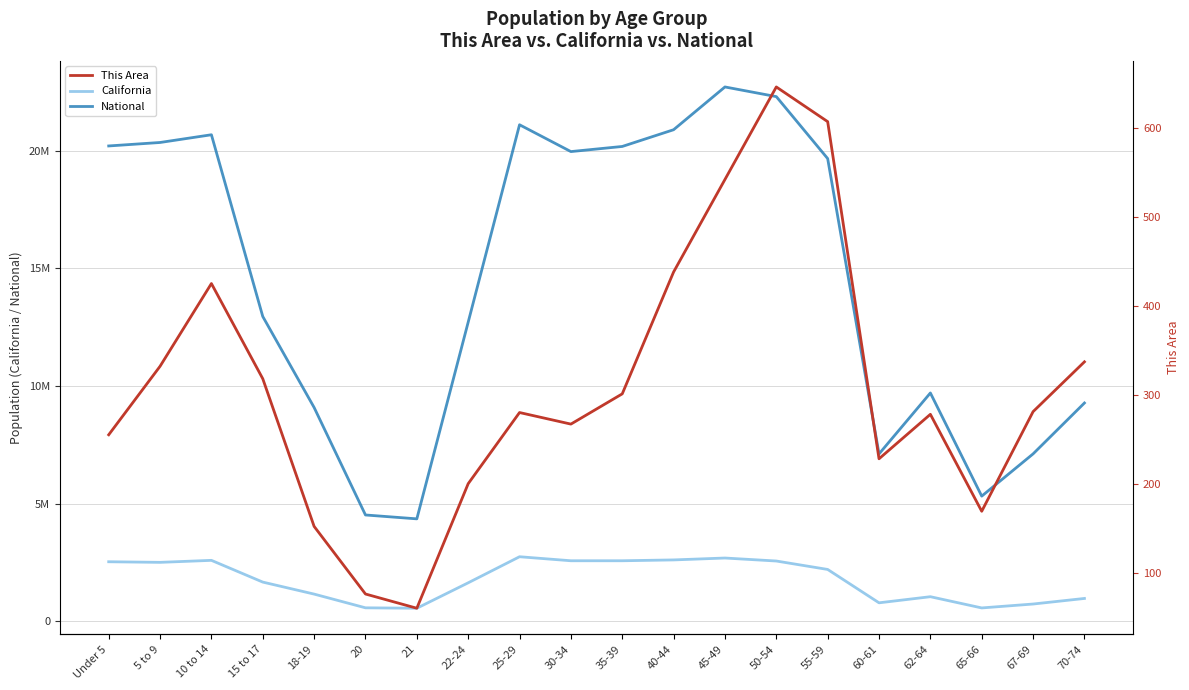

What is the label of the 3rd point from the left?

10 to 14